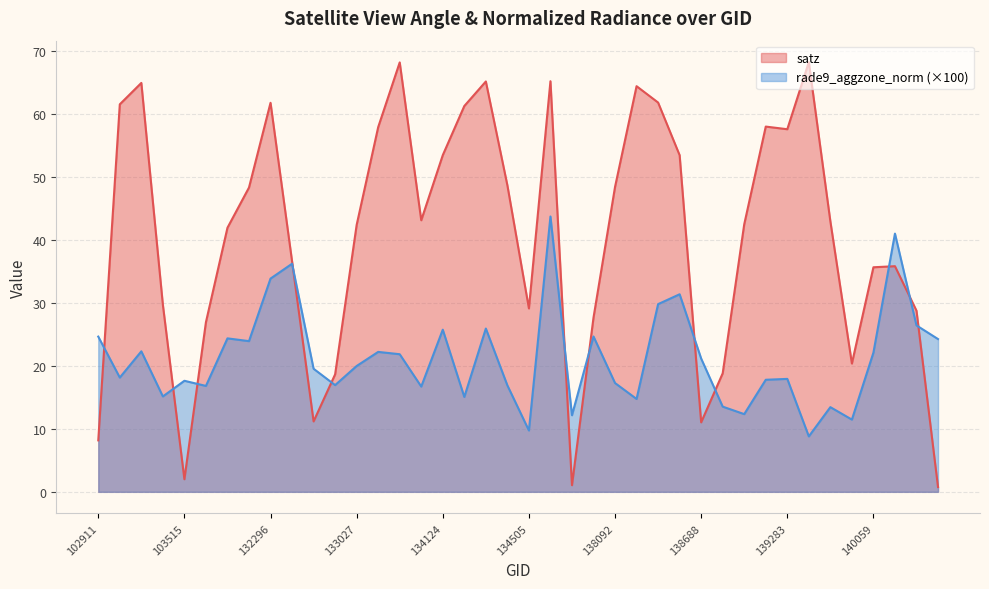

What is the approximate value of satz at 134505?

29.1